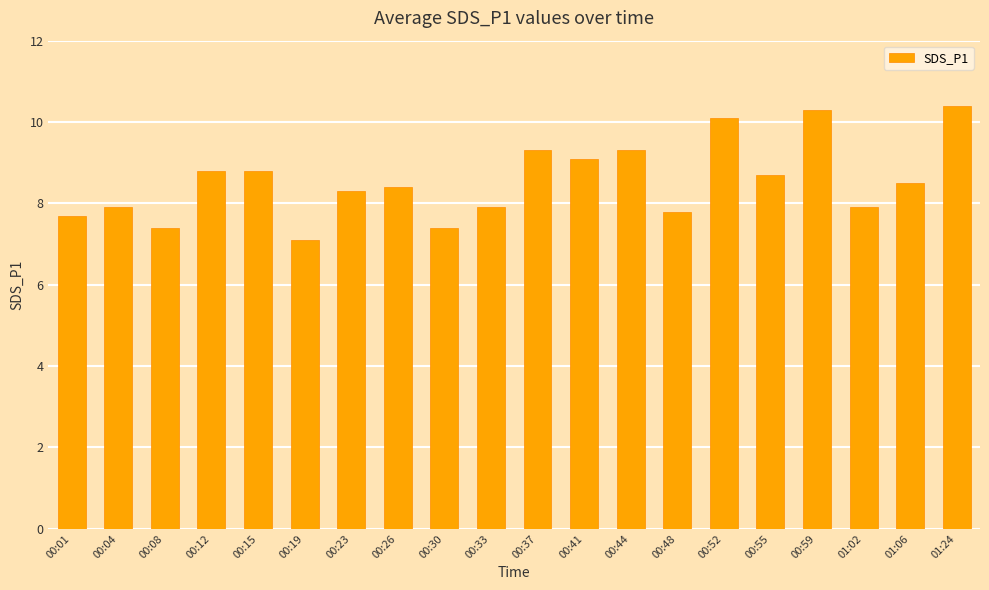

What position from the left is 00:59?

17